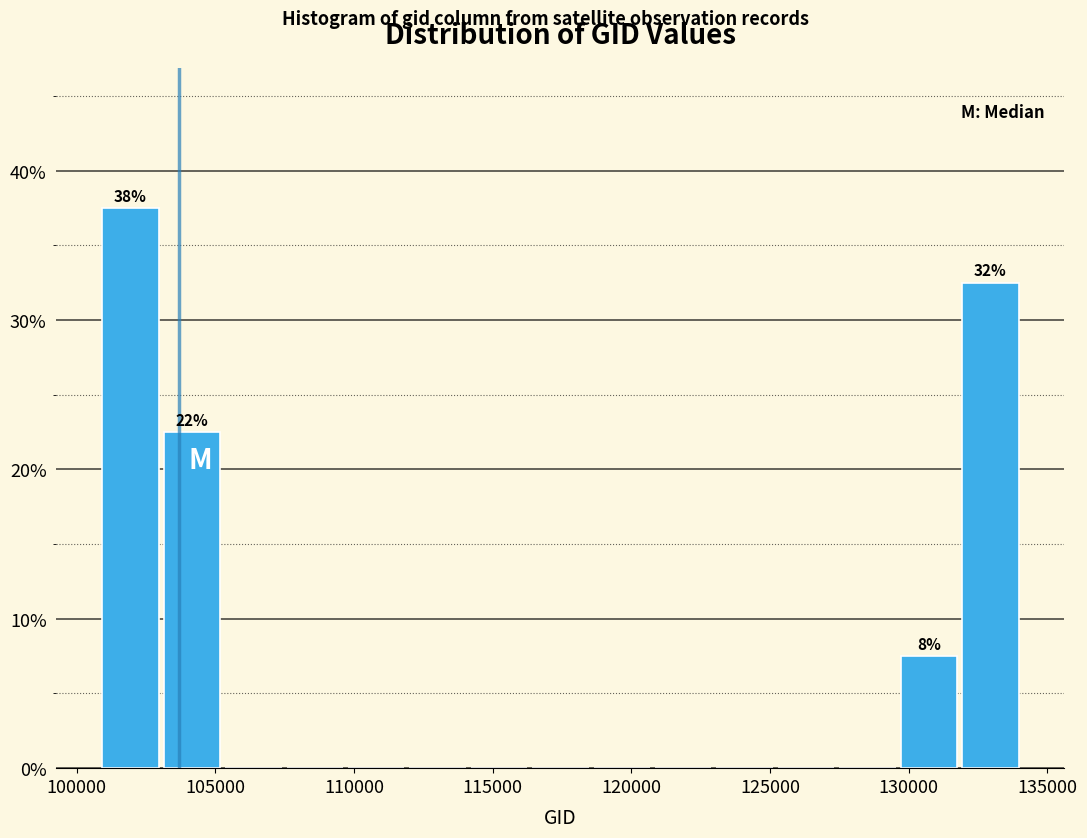

Over which range of the x-axis is the bar tallest?

101000 to 103000